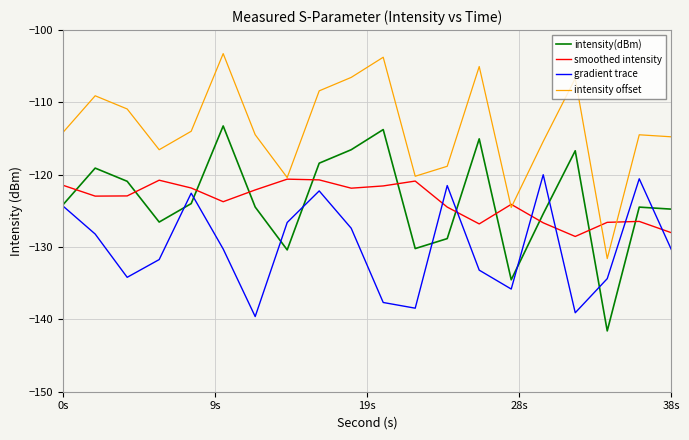

True or false: gradient trace and intensity offset intersect in this chart.

False